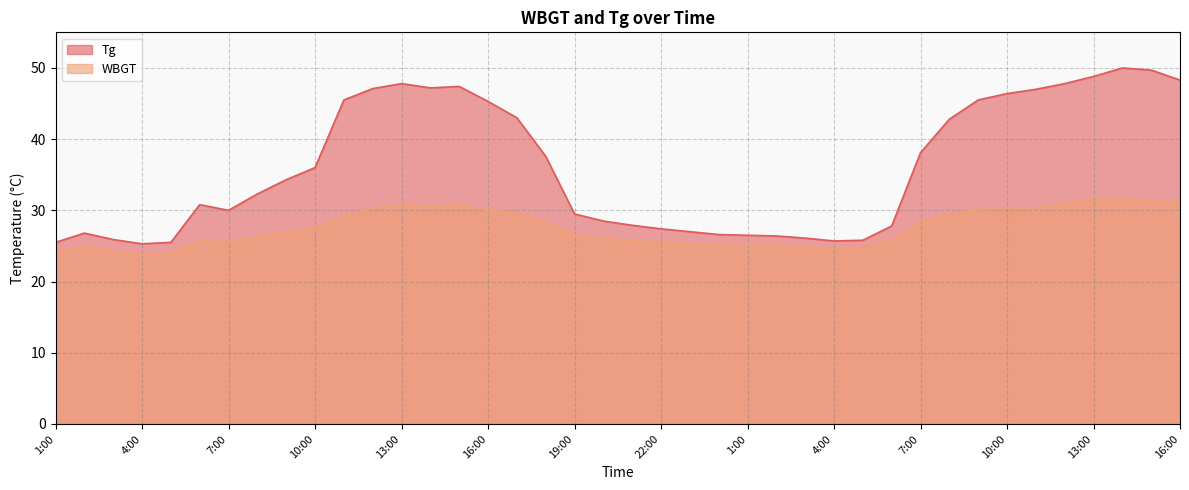

What is the maximum value for WBGT?

31.7